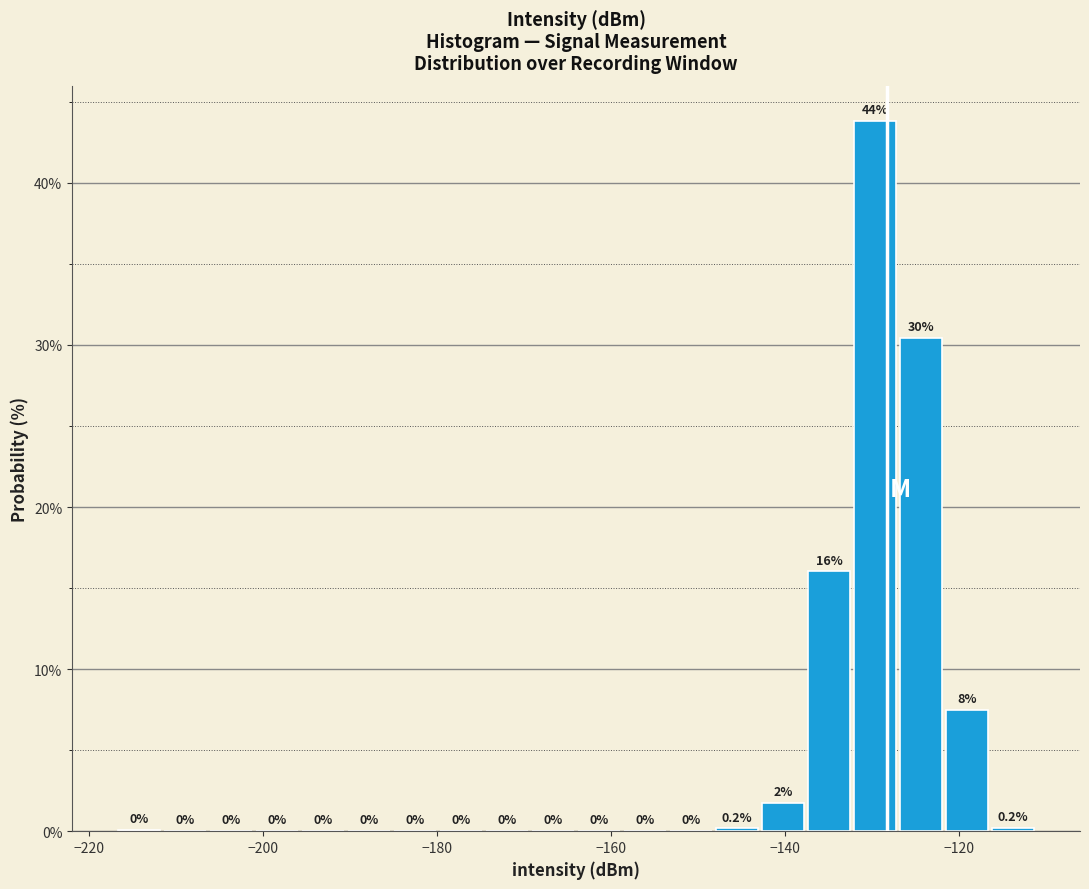

Read against the x-axis, roughly where is the centre of the tallest bar?

-130